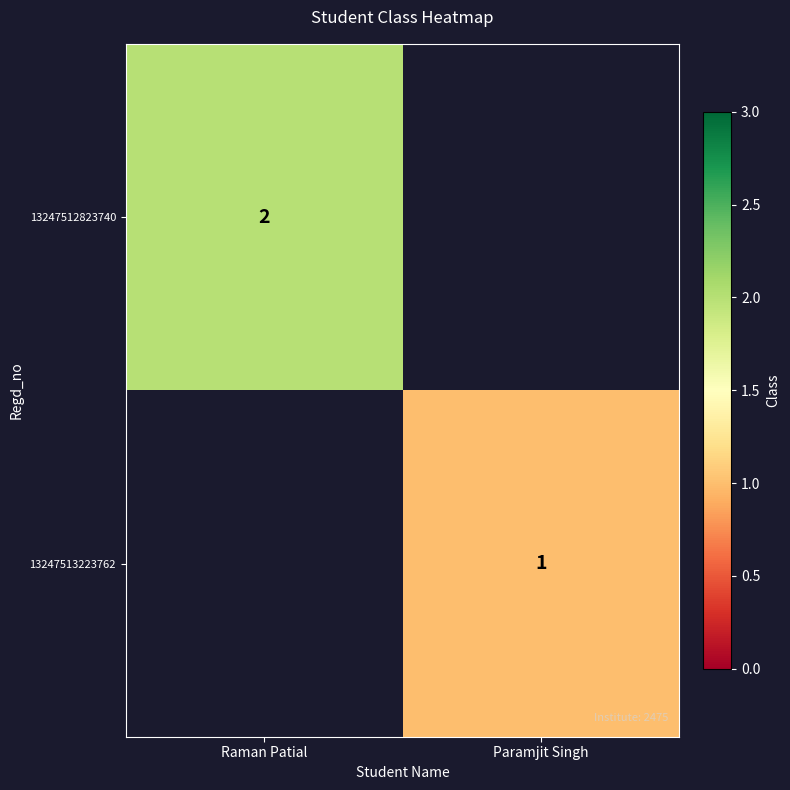

What is the smallest value displayed?

1.0